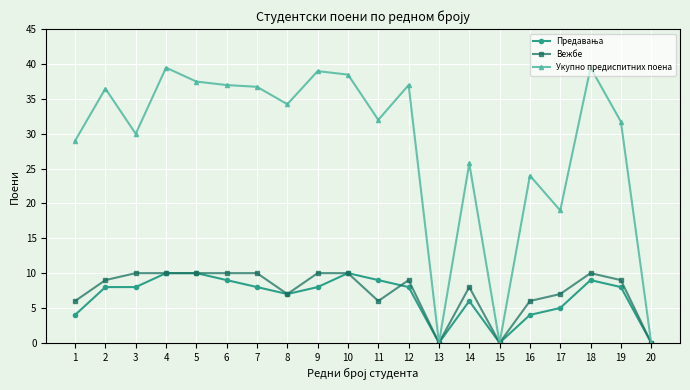

What is the value of the Укупно предиспитних поена point at the 6th from the left?

37.0